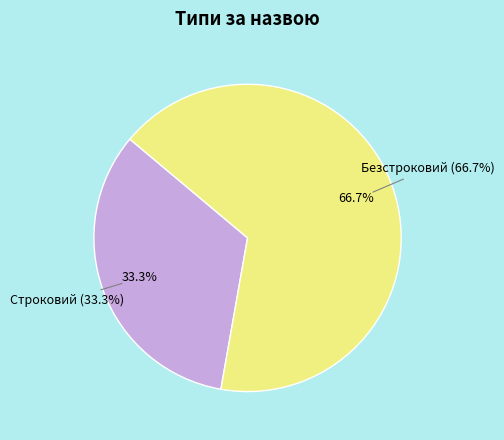

Is it true that Безстроковий is 67% of the pie?

True